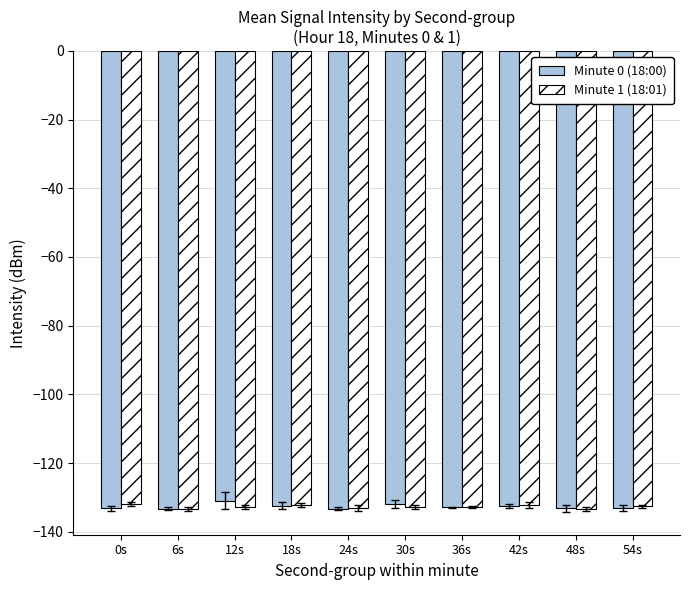

The Minute 0 (18:00) series shows -84.5 at 0s. True or false?

False